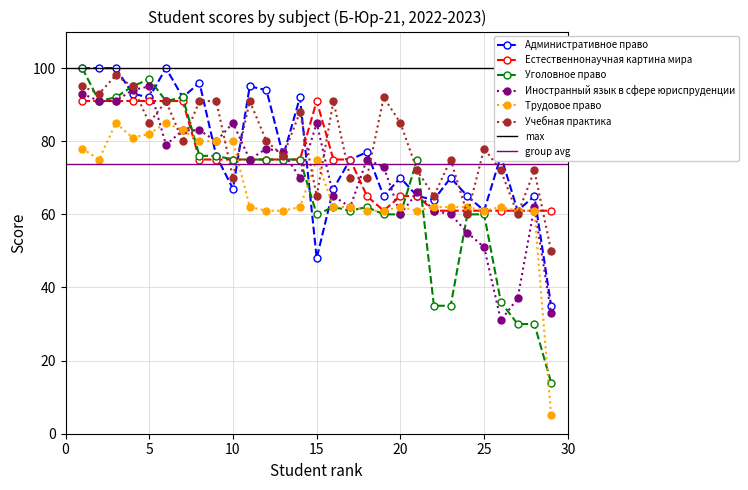

How many distinct data groups are displayed?

6